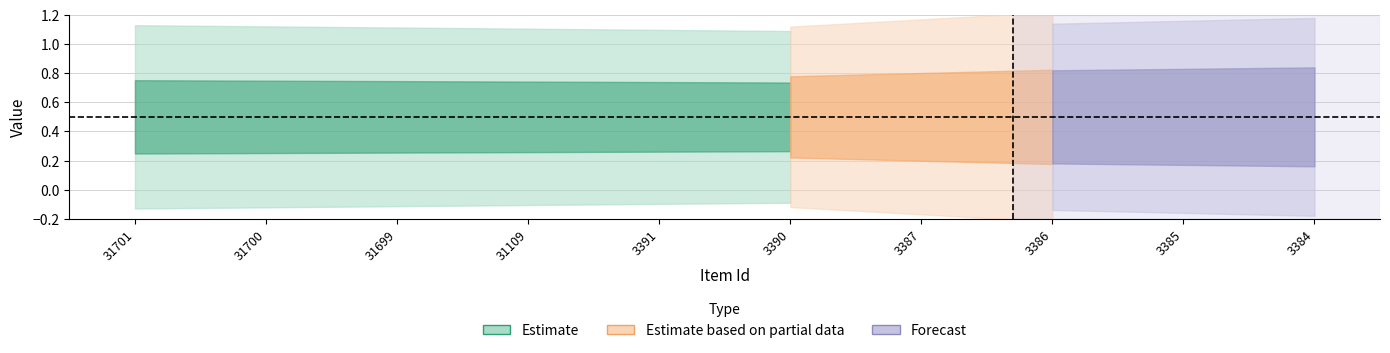

Between 3385 and 3384, which is larger?

3385